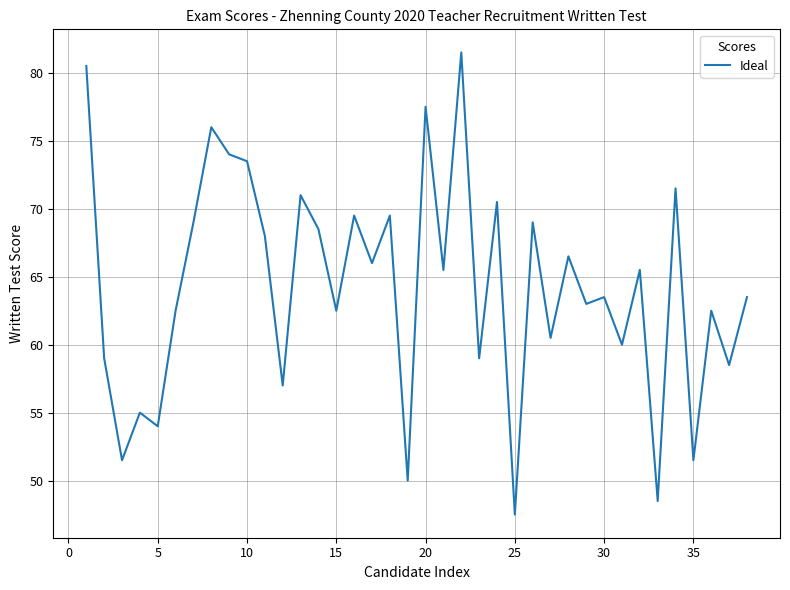

What is the maximum value shown in the chart?

81.5